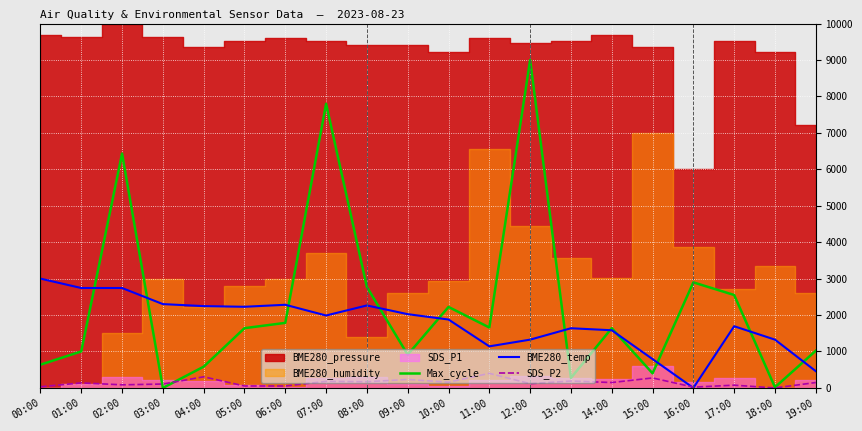

Is it true that SDS_P2 equals 22.0 at 16:00?

True